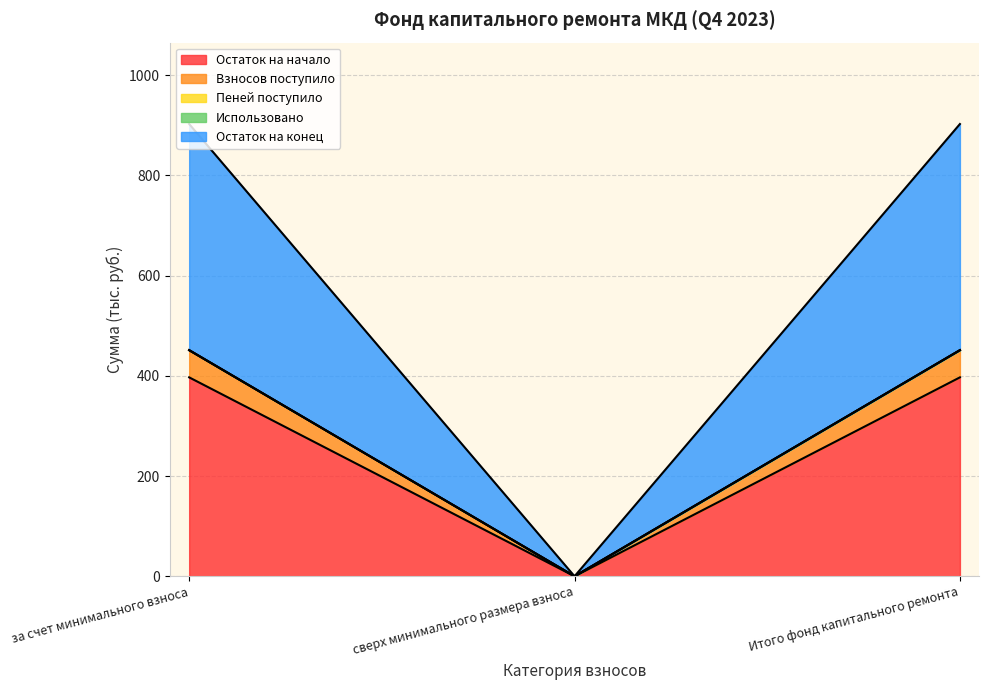

Does the chart have visible grid lines?

Yes